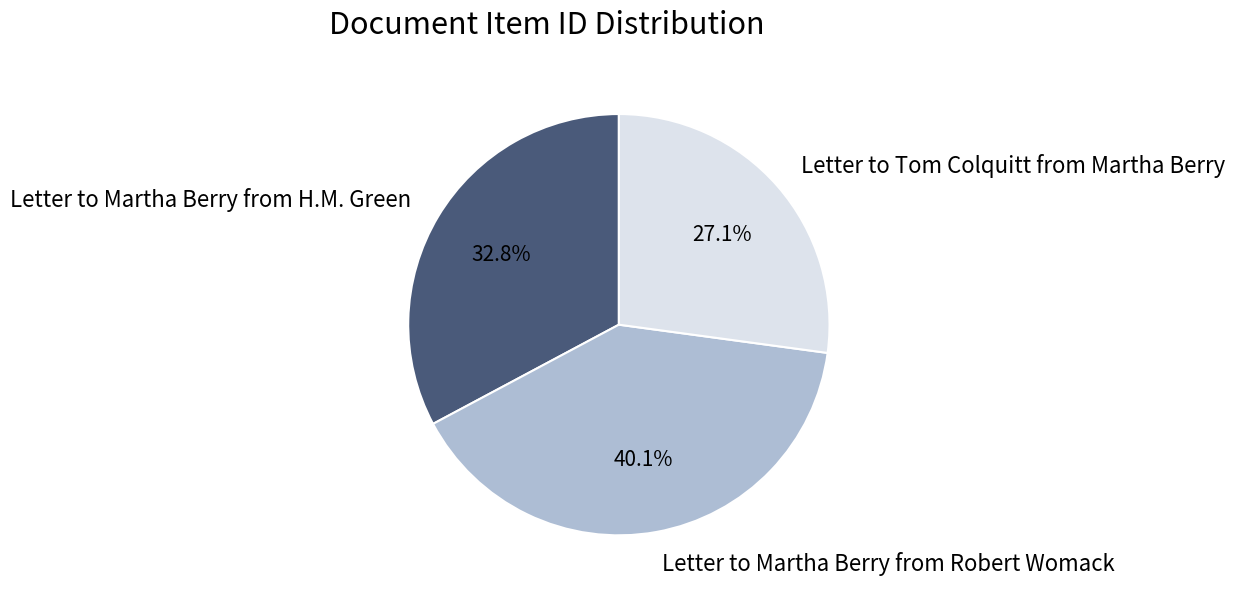

Is there a majority slice in this chart?

No